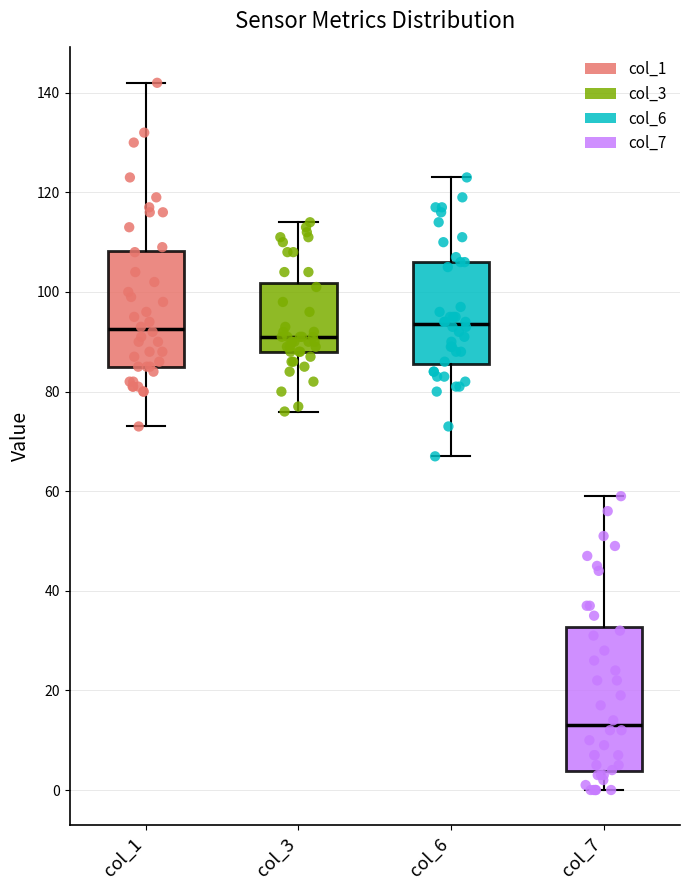

Which box is the tallest, from its lower edge to its upper edge?

col_7